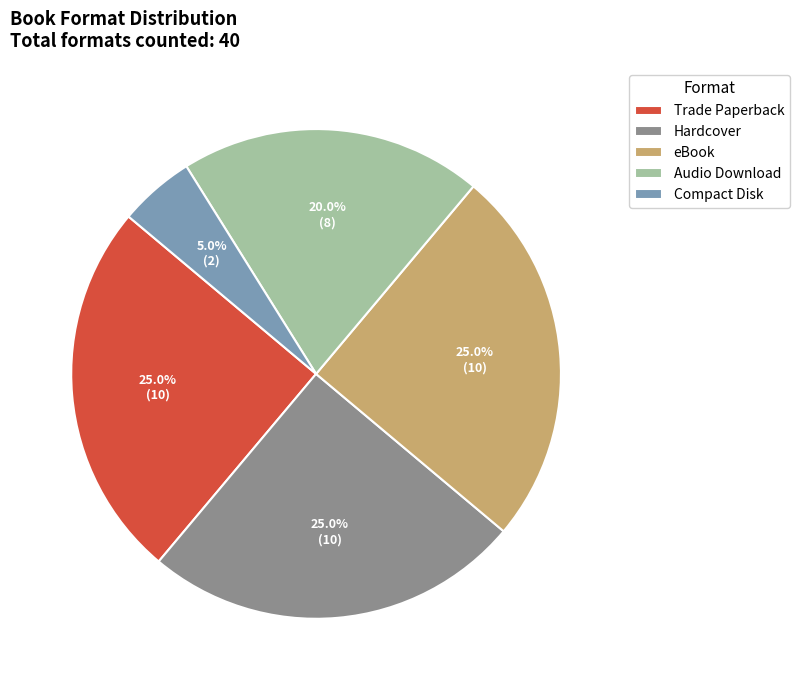

What is the ratio of the value at Audio Download to the value at Hardcover?

0.8